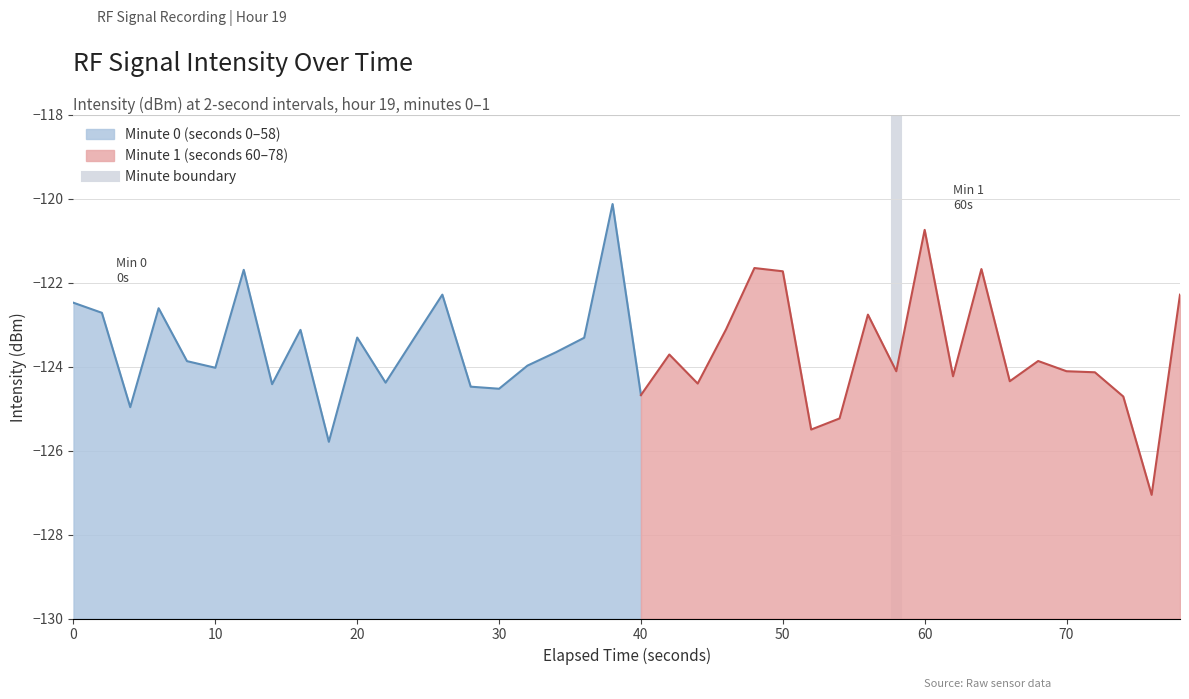

What is the maximum value for Minute 0 (seconds 0–58)?

-120.1